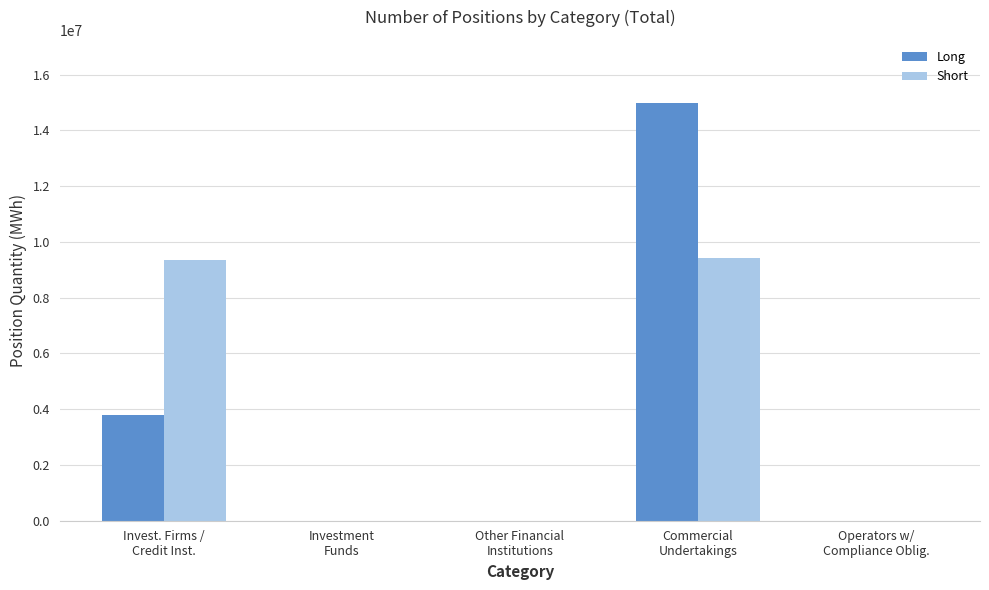

How many data points in Short are above 0?

2